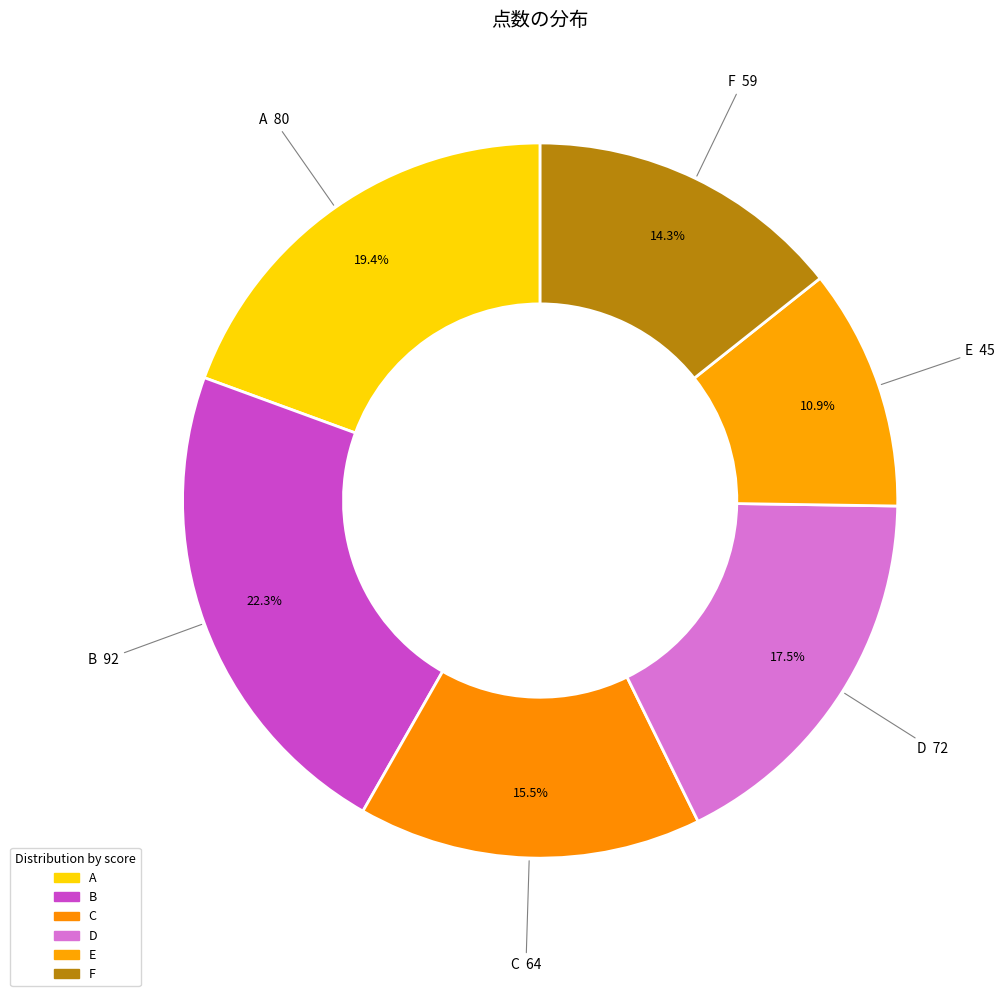

Which has a higher value, A or D?

A